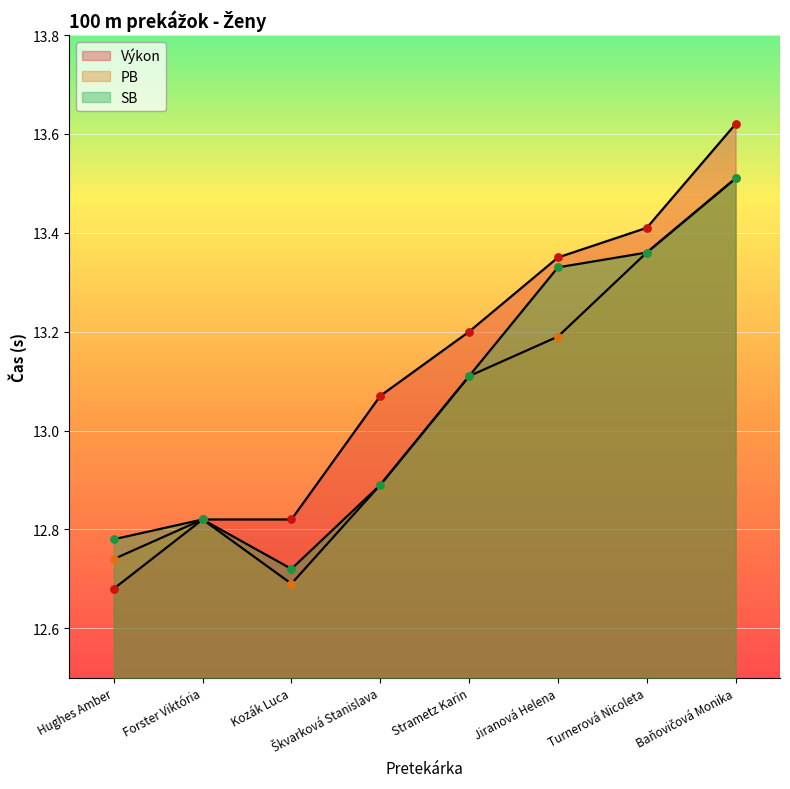

What are all the series names shown in the legend?

Výkon, PB, SB